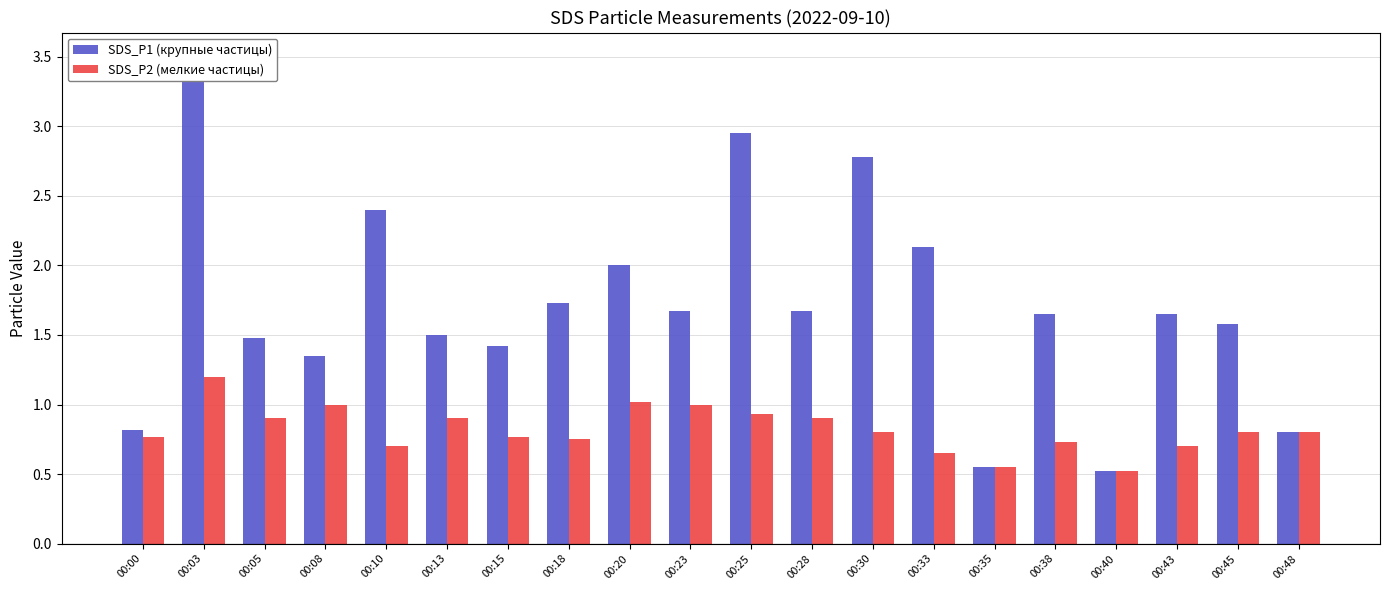

At which category does the chart reach its peak across all series?

00:03